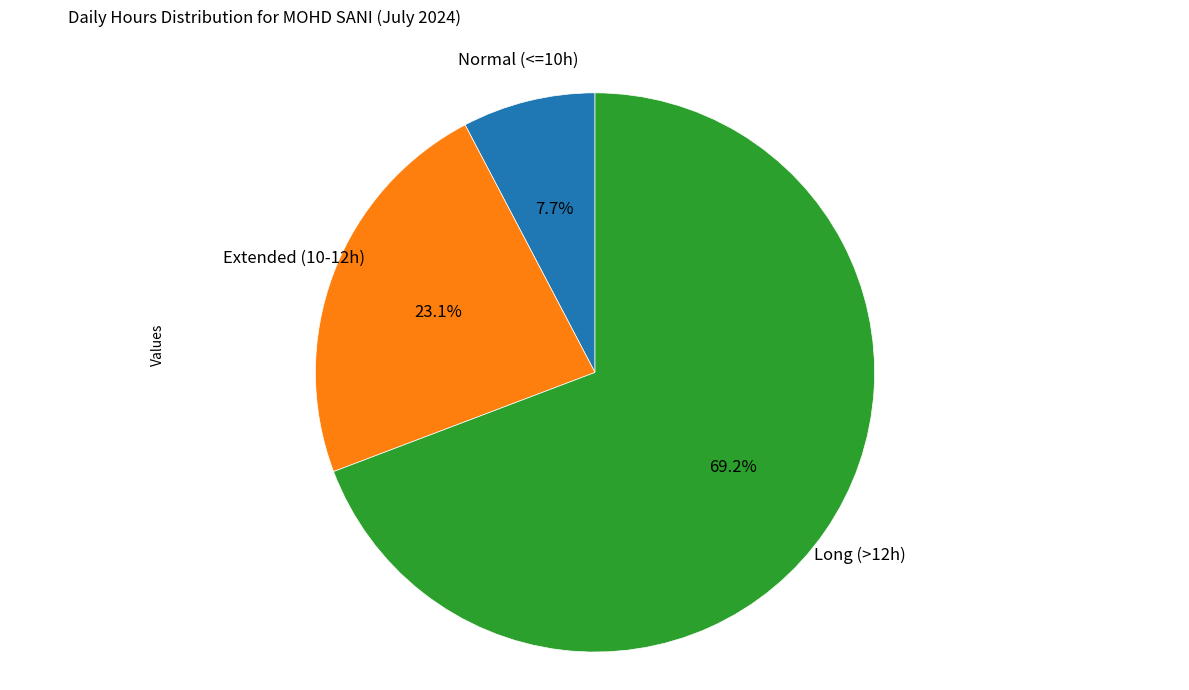

Does any single category account for the majority?

Yes